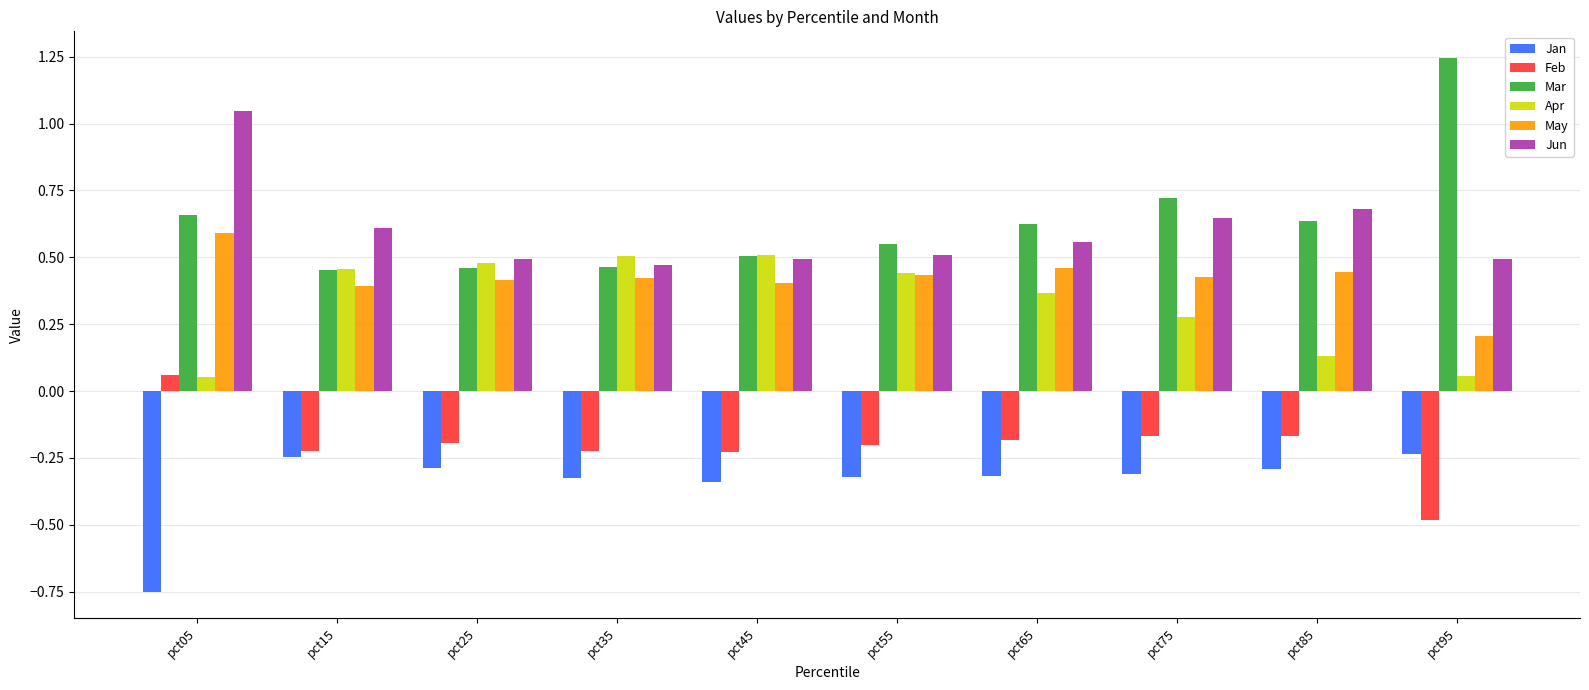

What is the sum of all Mar values?

6.3